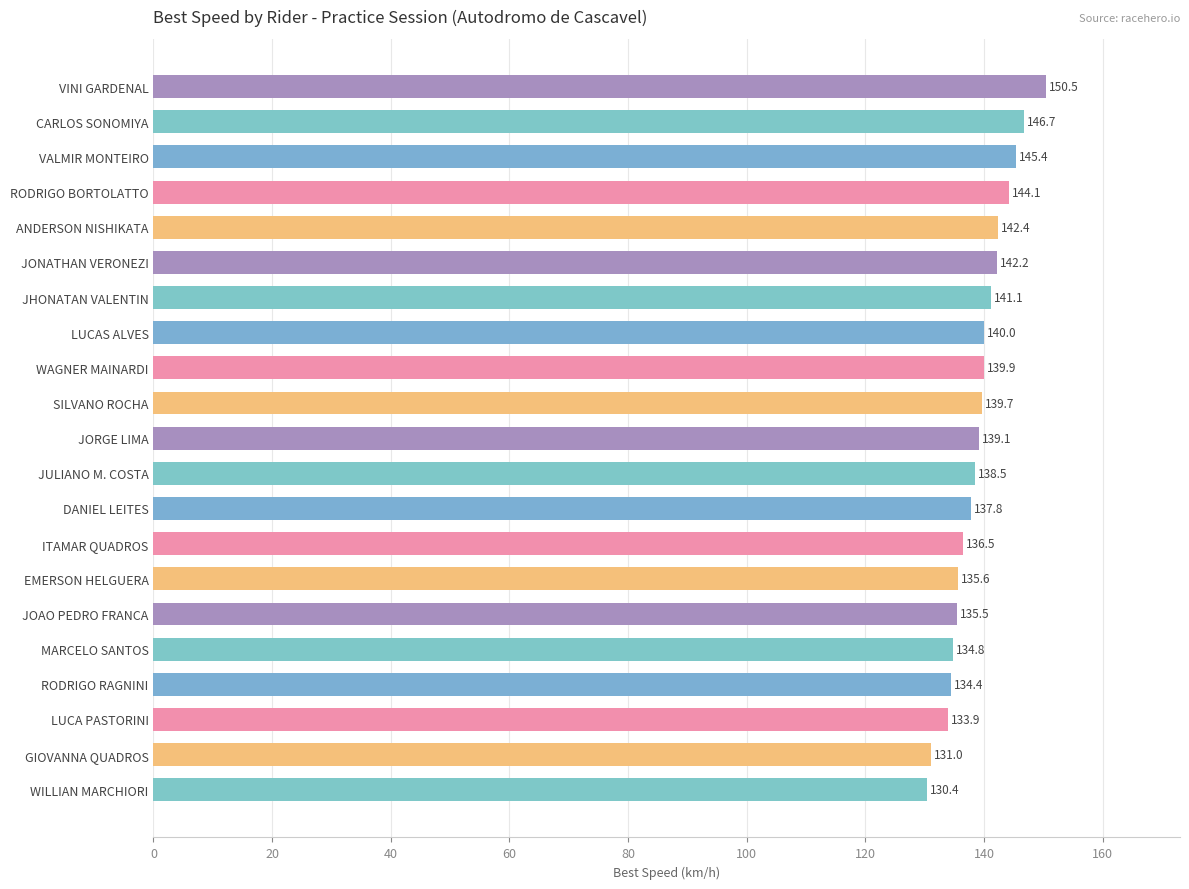

List the labels in order of value, smallest first.

WILLIAN MARCHIORI, GIOVANNA QUADROS, LUCA PASTORINI, RODRIGO RAGNINI, MARCELO SANTOS, JOAO PEDRO FRANCA, EMERSON HELGUERA, ITAMAR QUADROS, DANIEL LEITES, JULIANO M. COSTA, JORGE LIMA, SILVANO ROCHA, WAGNER MAINARDI, LUCAS ALVES, JHONATAN VALENTIN, JONATHAN VERONEZI, ANDERSON NISHIKATA, RODRIGO BORTOLATTO, VALMIR MONTEIRO, CARLOS SONOMIYA, VINI GARDENAL